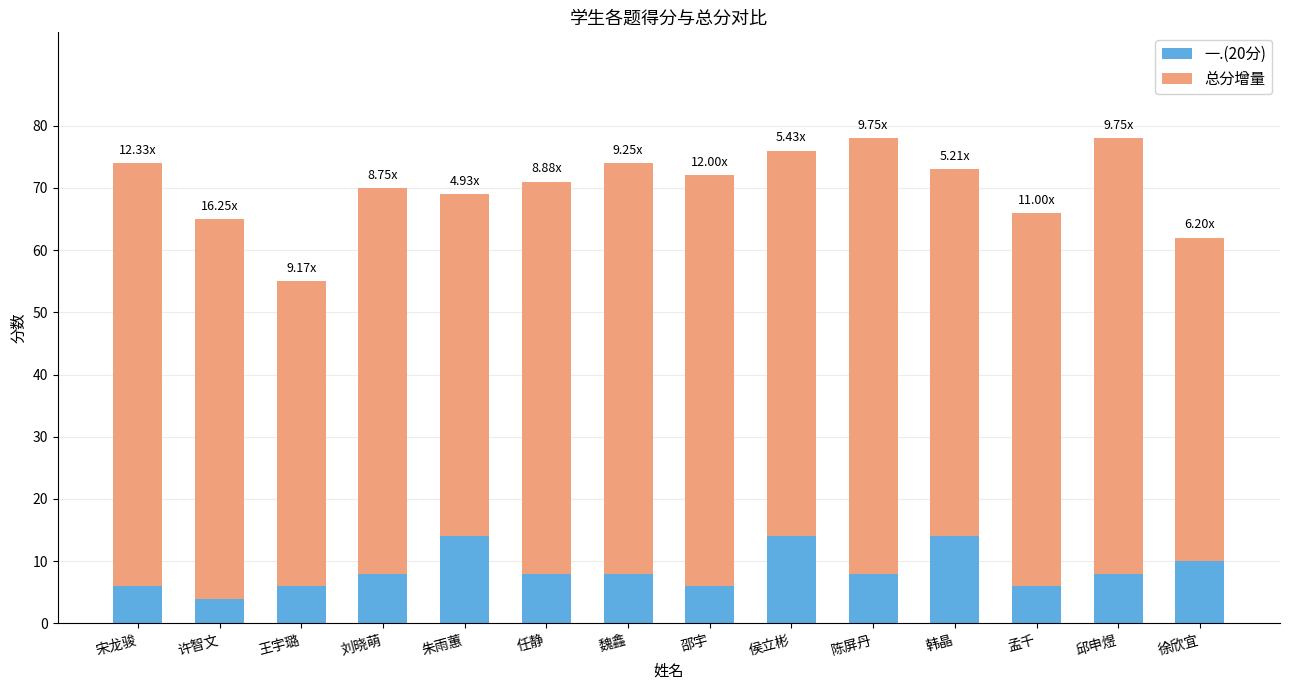

What is the total value across all series at 宋龙骏?

74